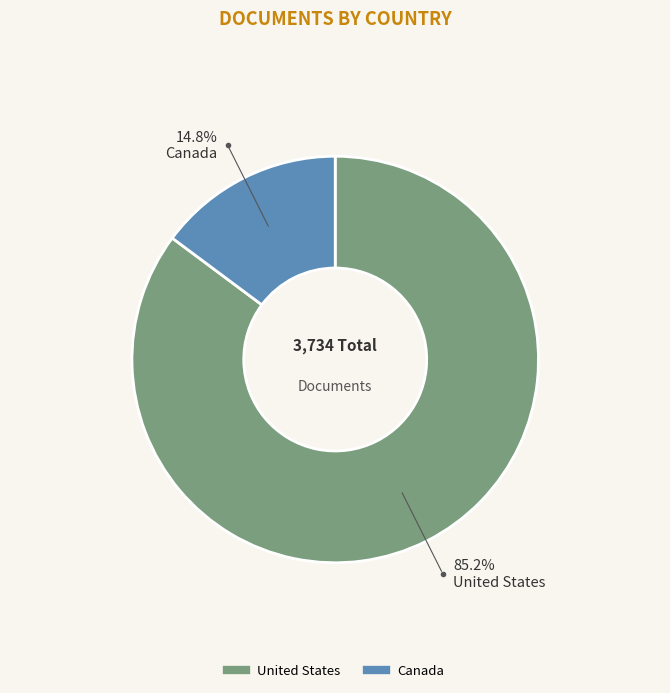

Which category has the smallest portion of the pie?

Canada